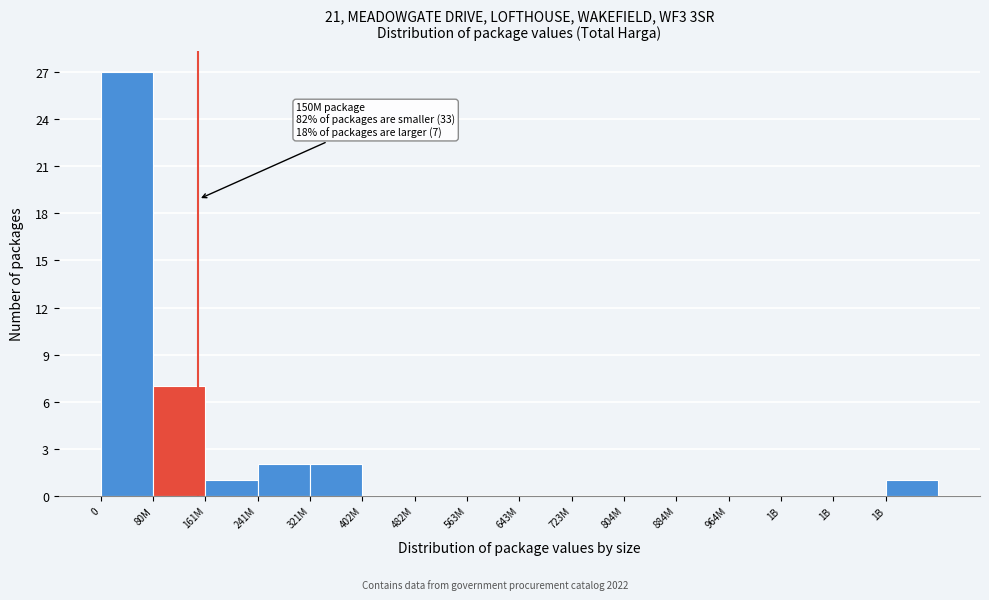

How many series are shown in this chart?

1